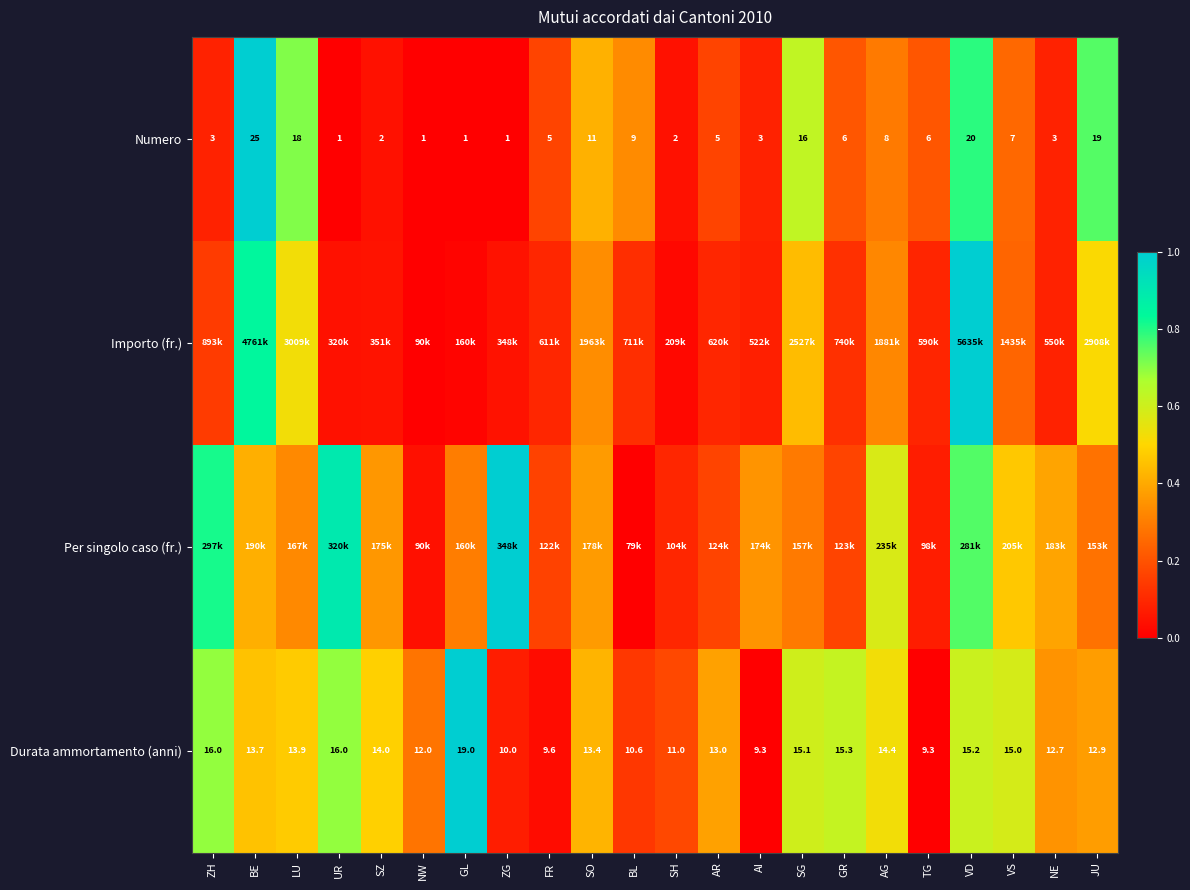

How many categories are shown in the chart?

22